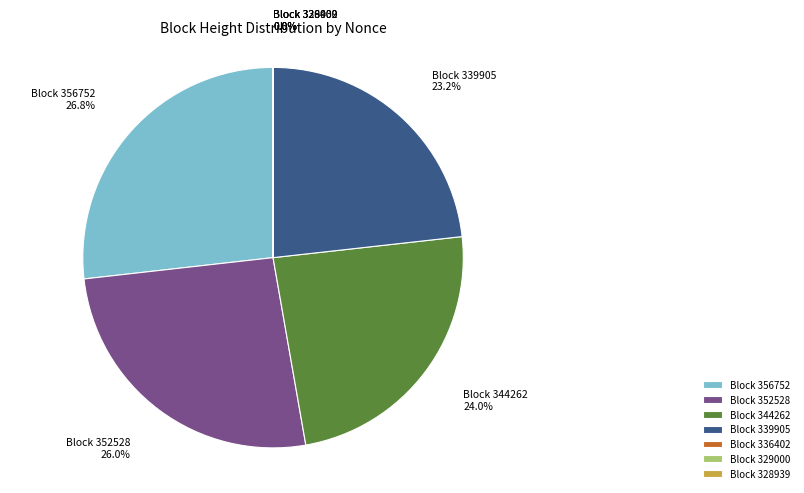

Which category has the biggest portion of the pie?

Block 356752